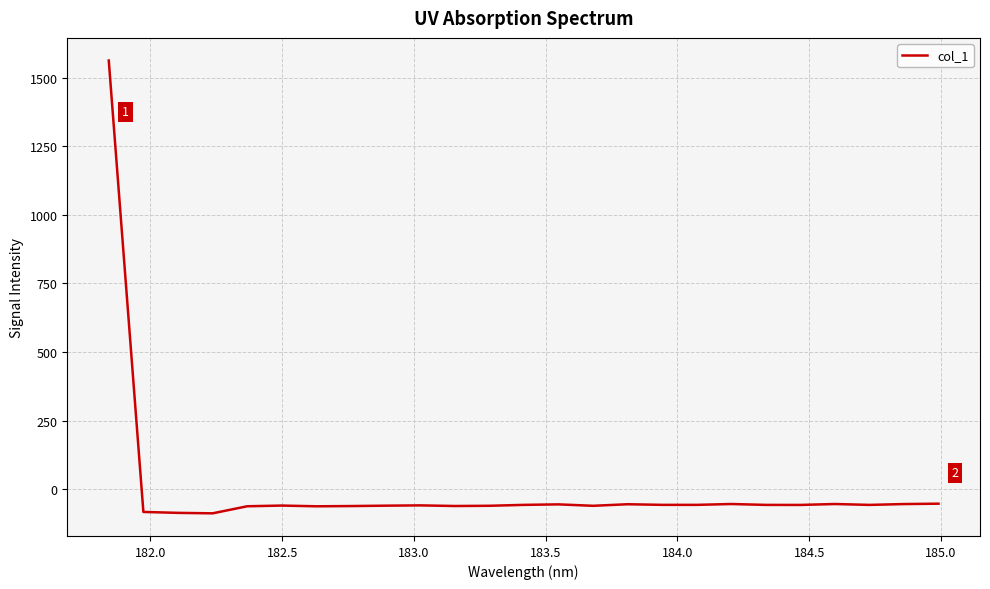

What is the minimum value shown in the chart?

-88.2